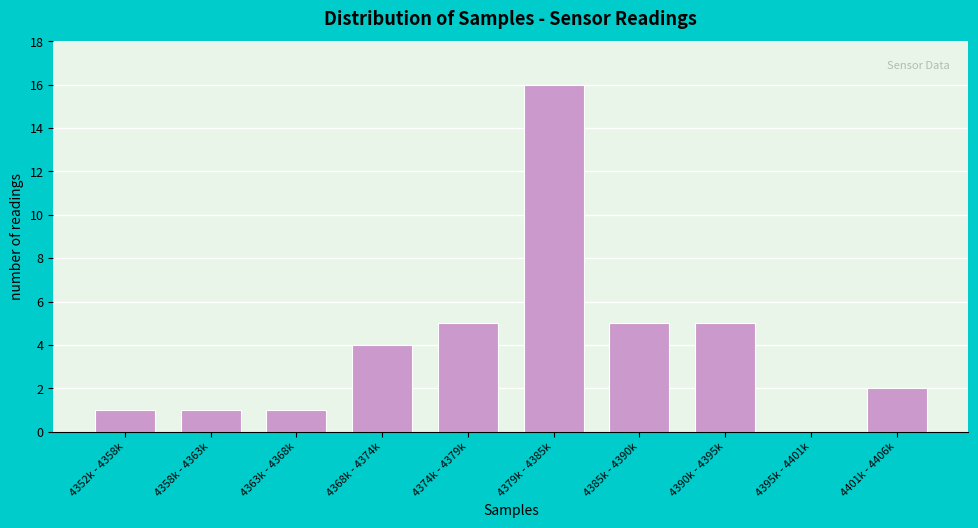

Reading right to left, list all the values displayed in this chart.

4401k - 4406k=2	4395k - 4401k=0	4390k - 4395k=5	4385k - 4390k=5	4379k - 4385k=16	4374k - 4379k=5	4368k - 4374k=4	4363k - 4368k=1	4358k - 4363k=1	4352k - 4358k=1